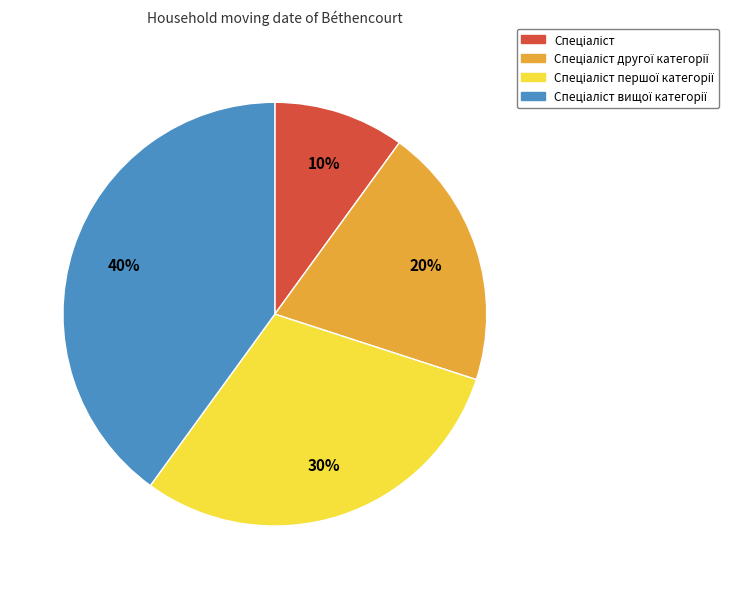

Count the number of slices in the pie.

4